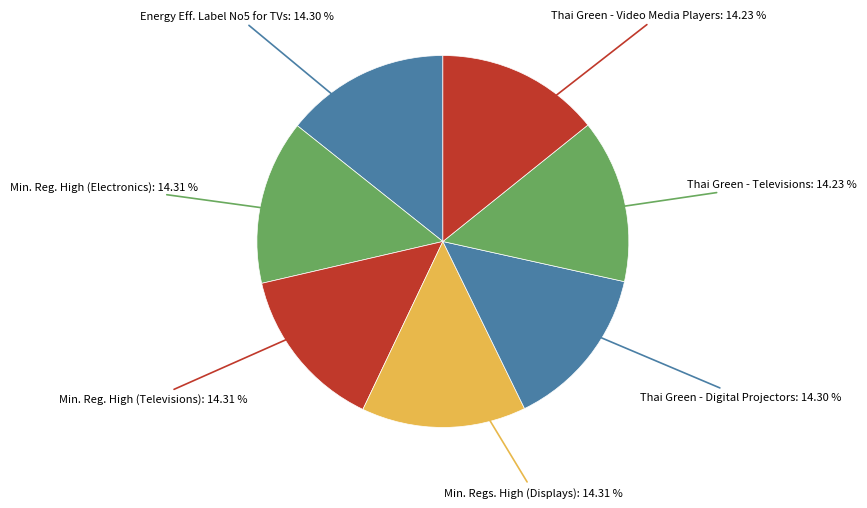

Does any single category account for the majority?

No